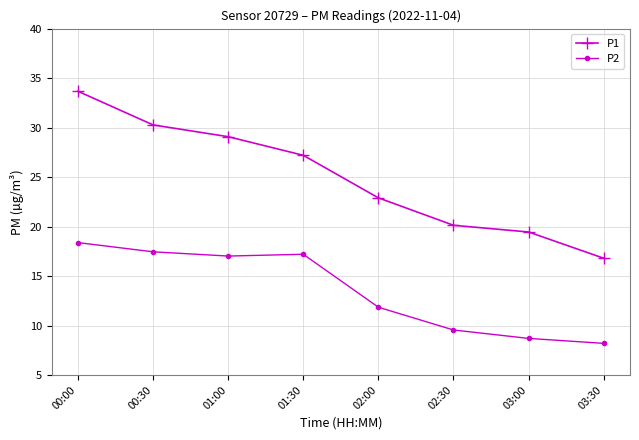

Which series has the largest range (max minus min)?

P1